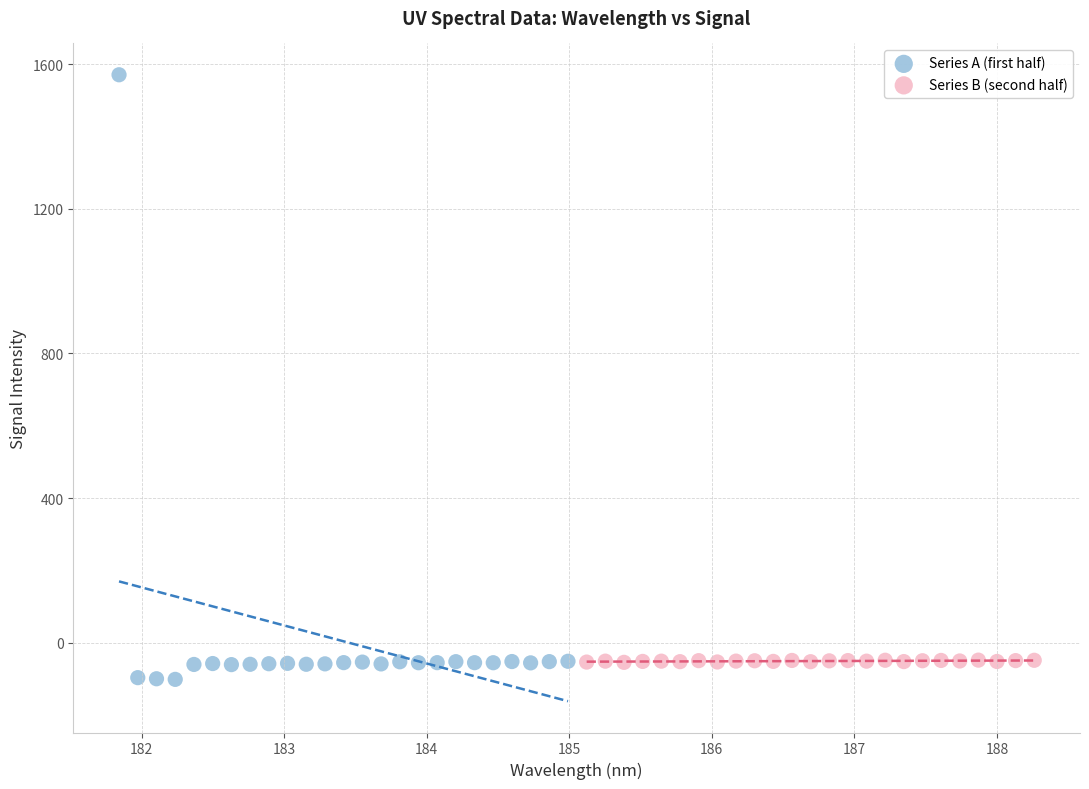

Which series reaches the minimum Y coordinate?

Series A (first half)